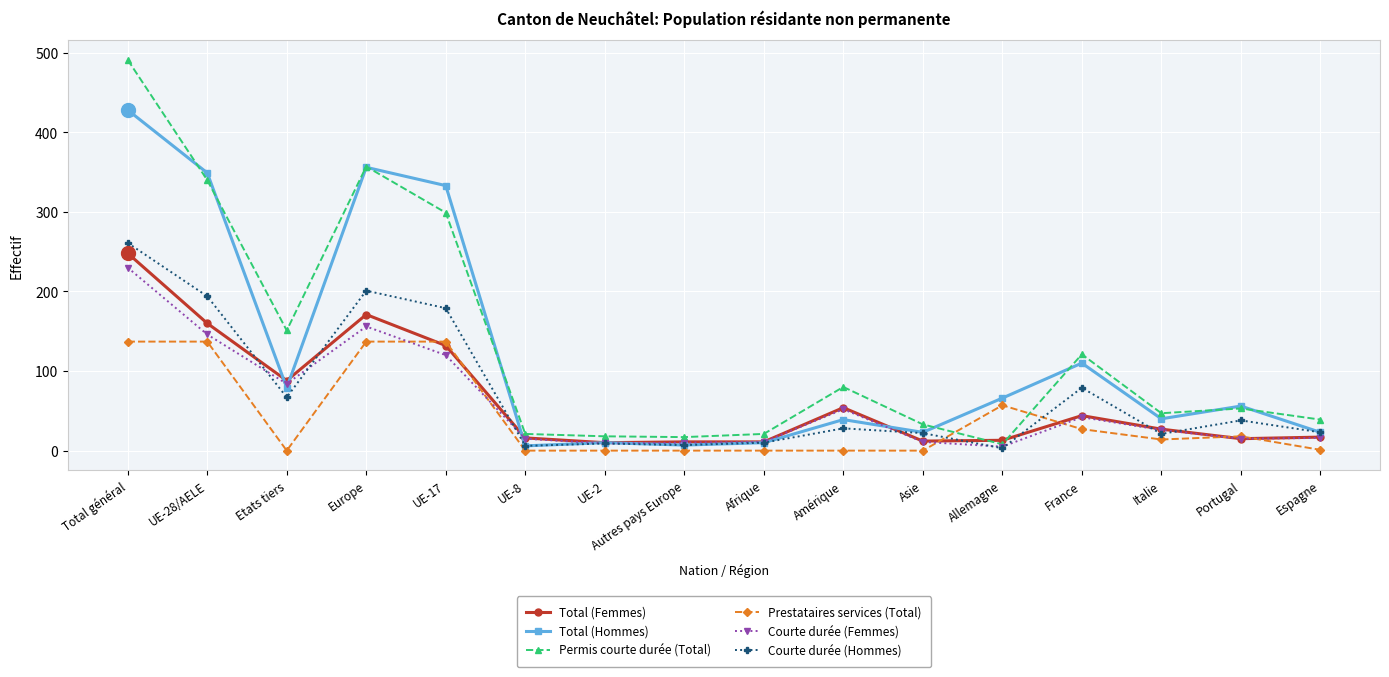

What is the label of the 8th point from the right?

Afrique